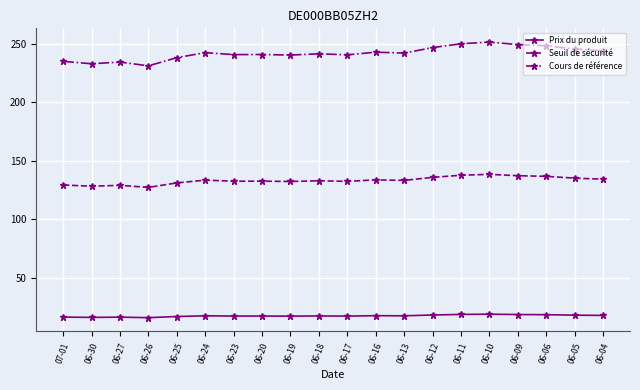

What are all the series names shown in the legend?

Prix du produit, Seuil de sécurité, Cours de référence